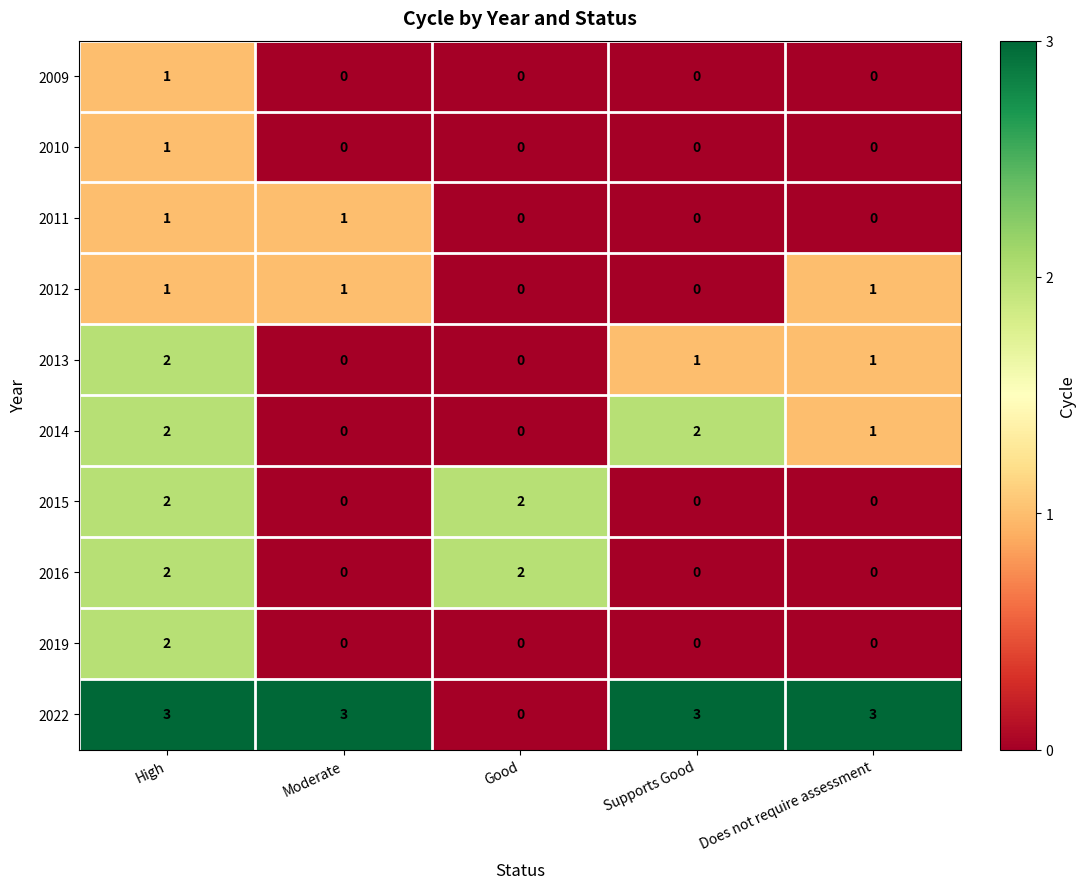

At which category is the sum across all series the highest?

High